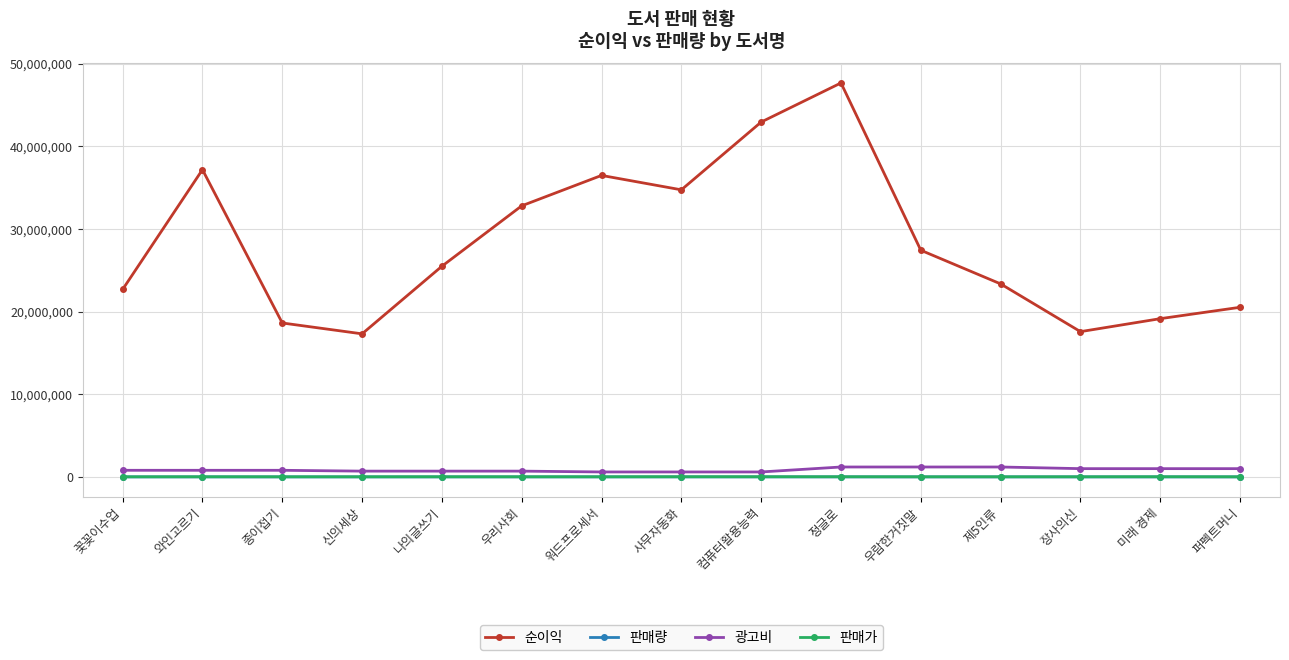

What is the total value across all series at 우리사회?

33507093